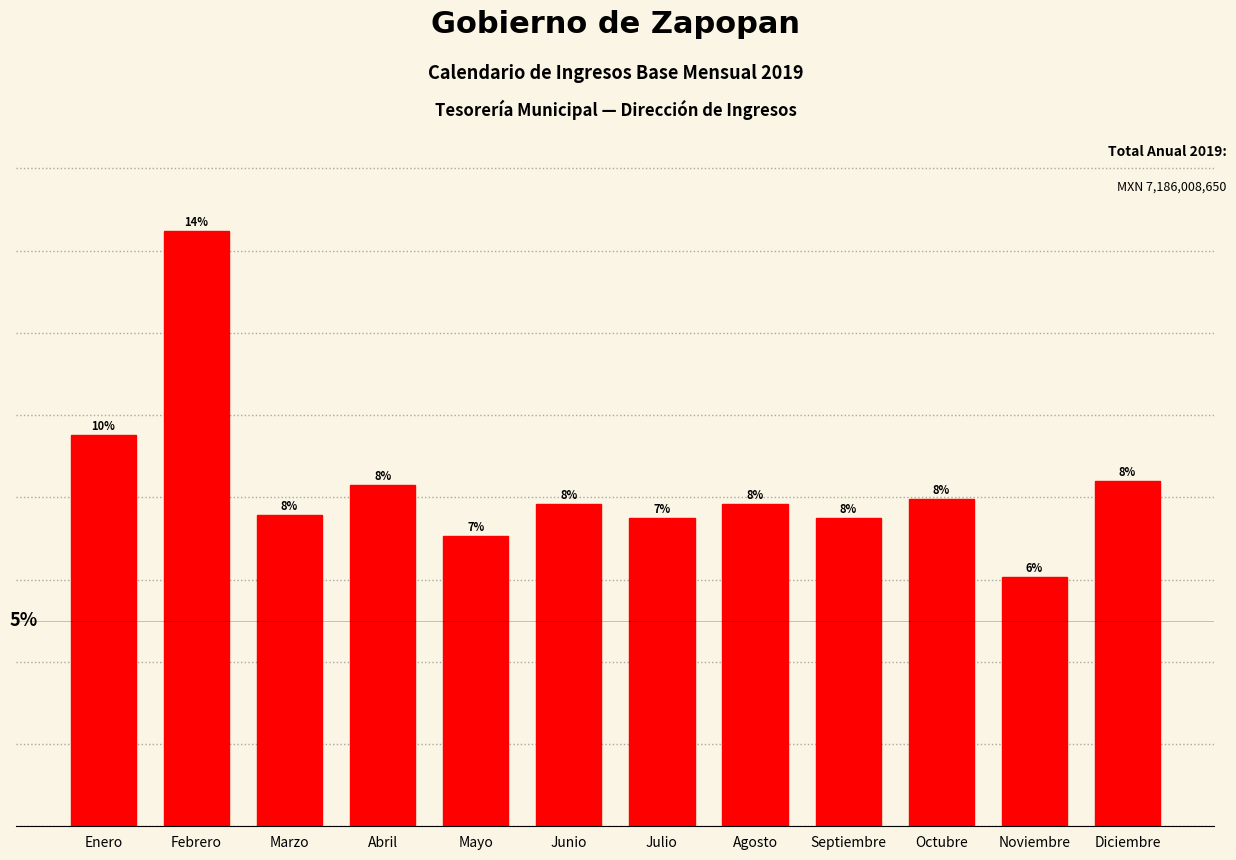

Which has a higher value, Agosto or Mayo?

Agosto